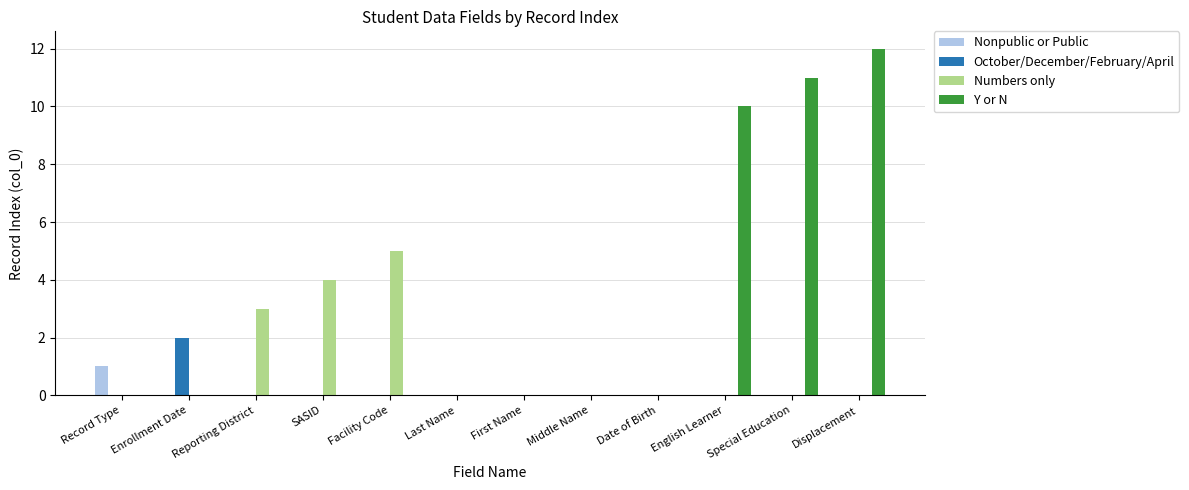

What are all the series names shown in the legend?

Nonpublic or Public, October/December/February/April, Numbers only, Y or N